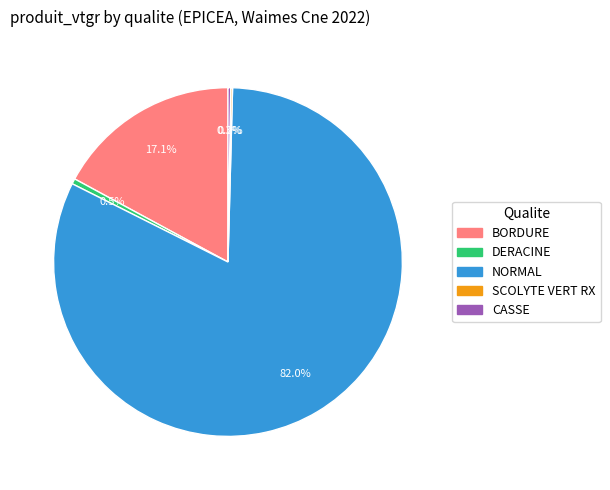

What is the largest slice in the pie chart?

NORMAL